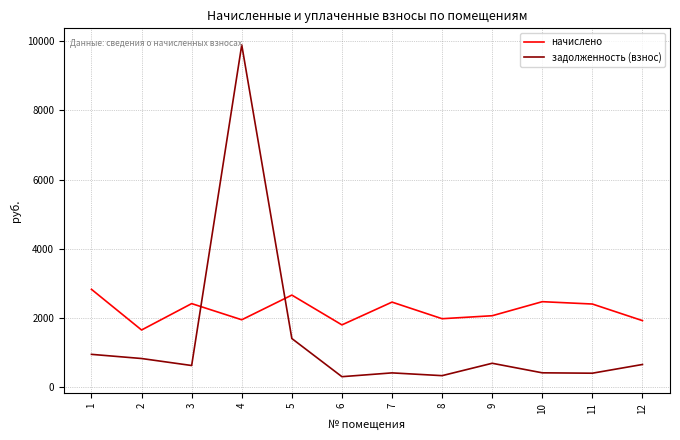

Which series has the widest spread of values?

задолженность (взнос)